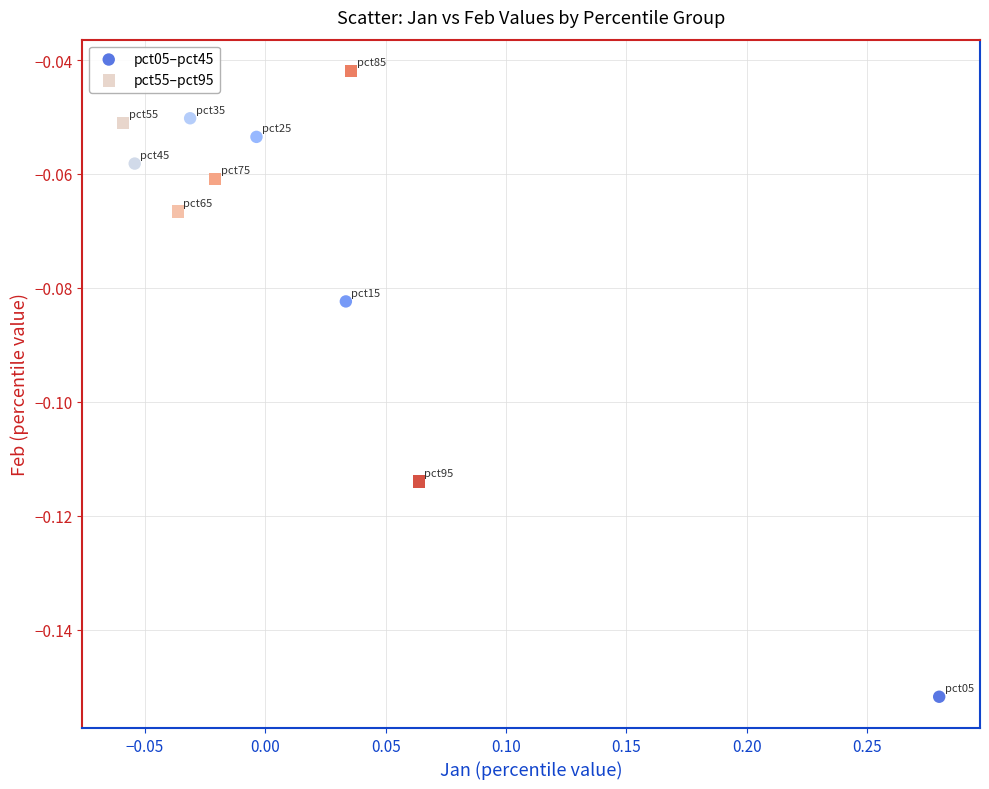

Which series reaches the minimum Y coordinate?

pct05–pct45